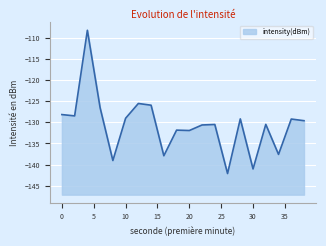

Which category has the highest value across all series?

4